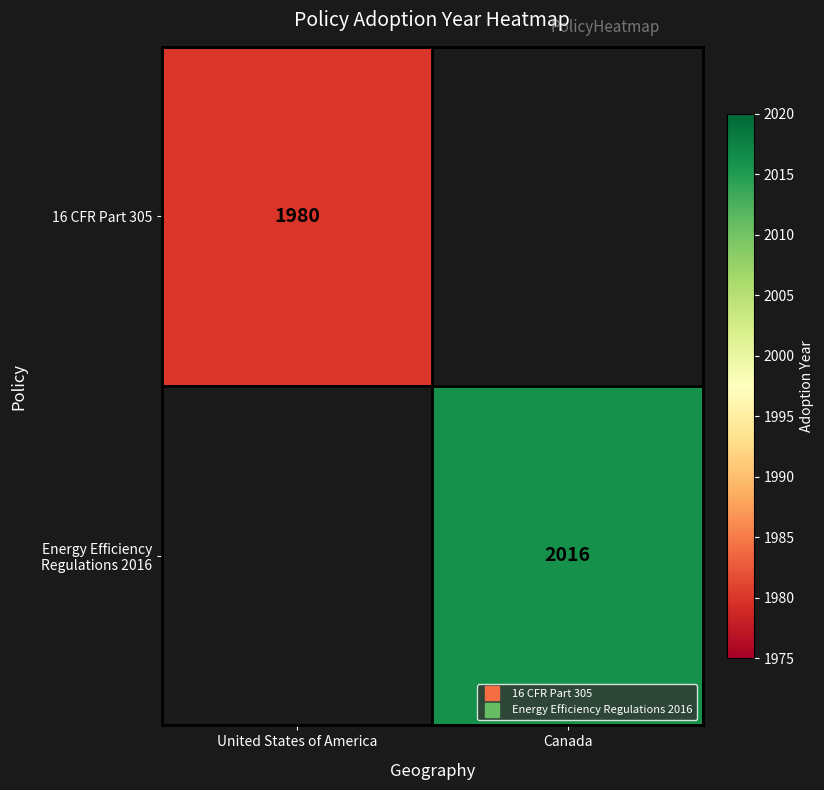

Which label corresponds to the largest value in the chart?

Canada